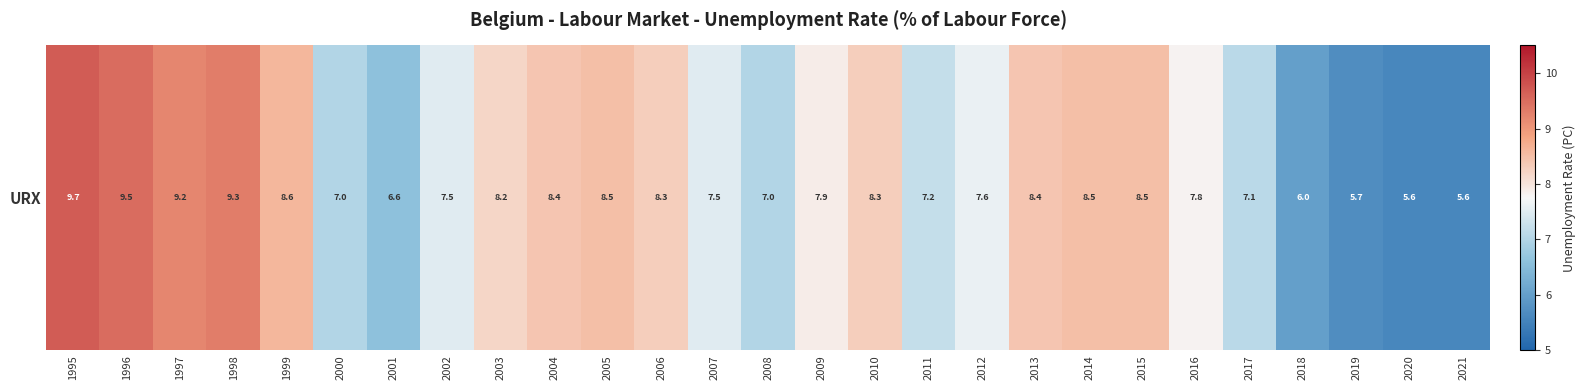

What is the minimum value shown in the chart?

5.6